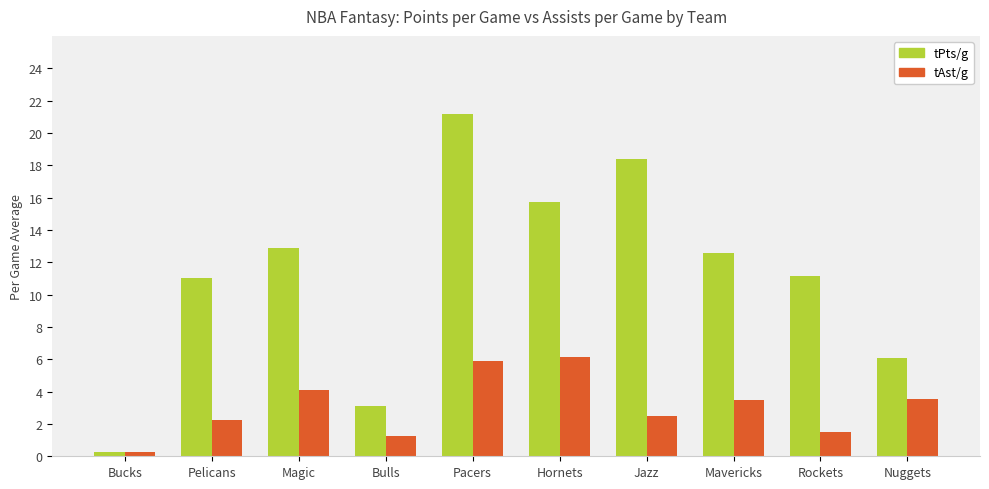

How many bars are there in each group?

2